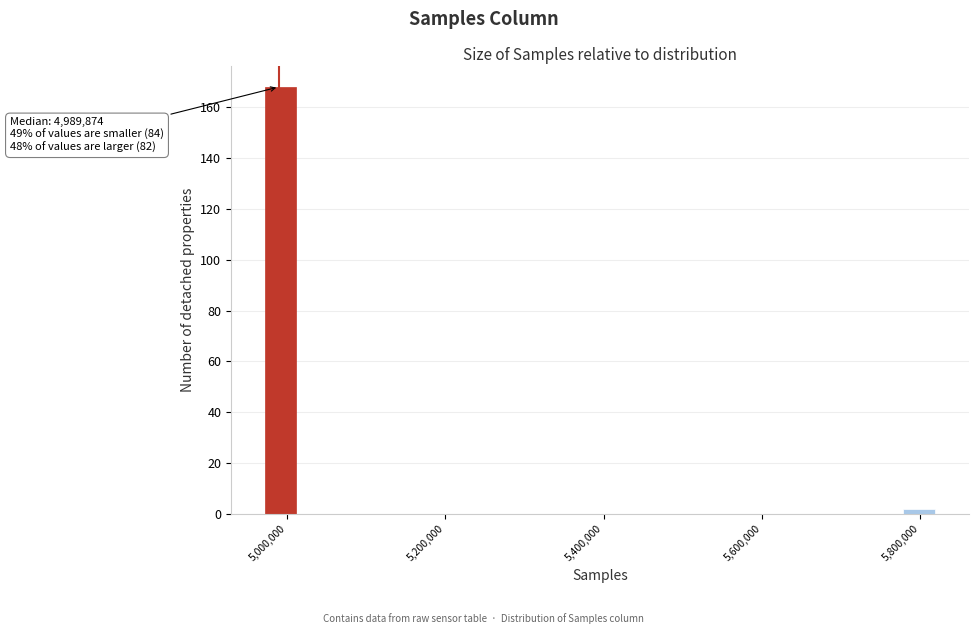

Read against the x-axis, roughly where is the centre of the tallest bar?

5000000